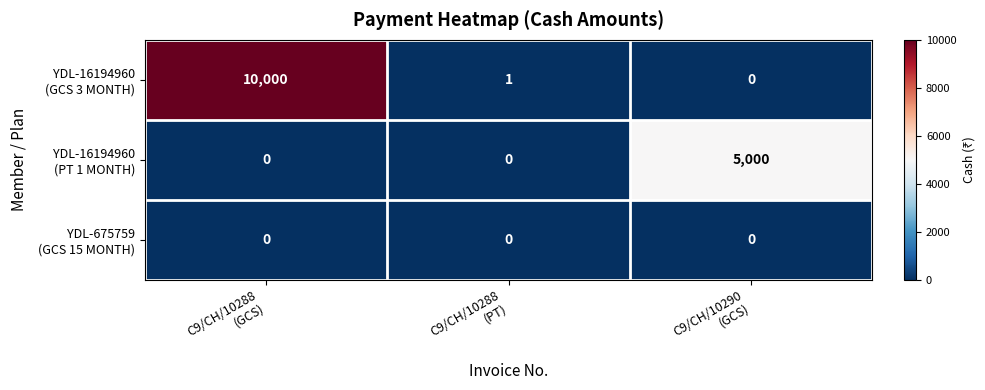

What is the maximum value shown in the chart?

10000